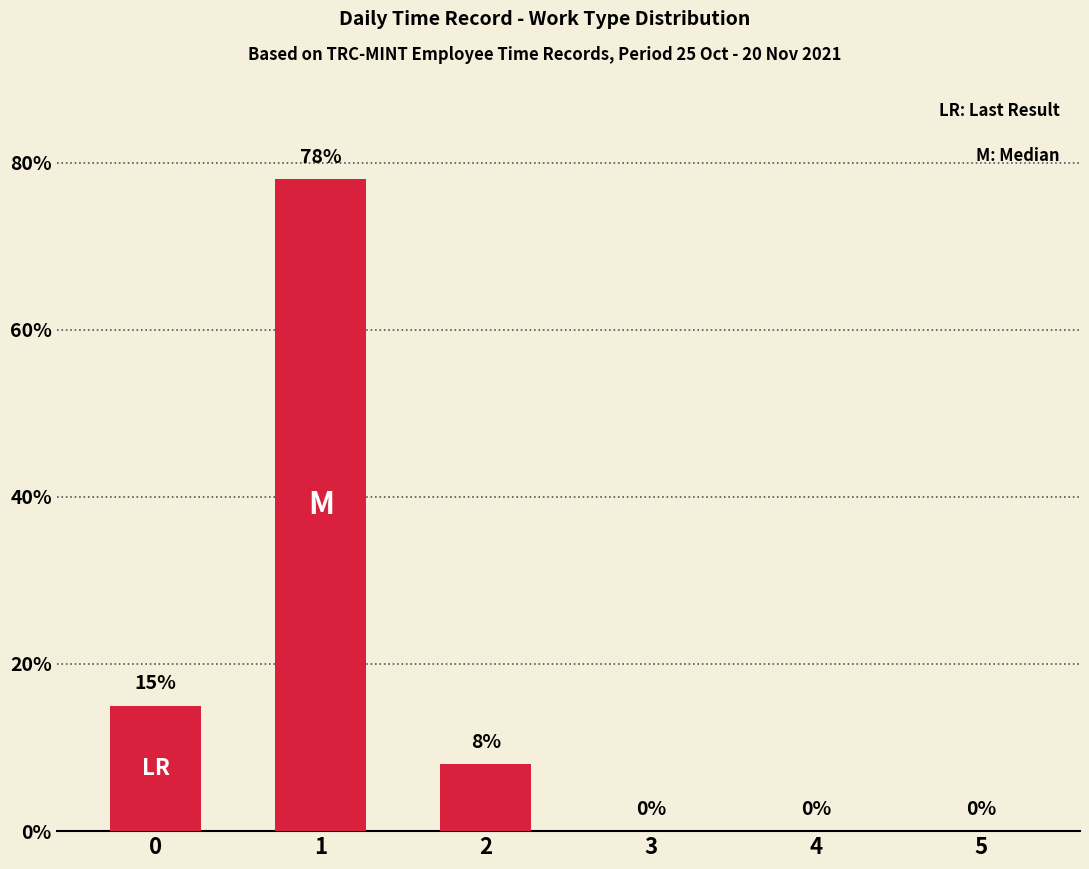

How many values are above zero?

3